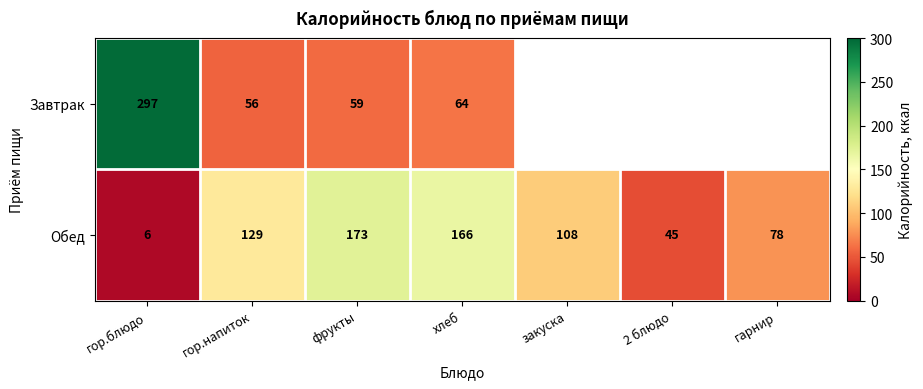

What is the difference between the second highest and second lowest values in the Обед series?

121